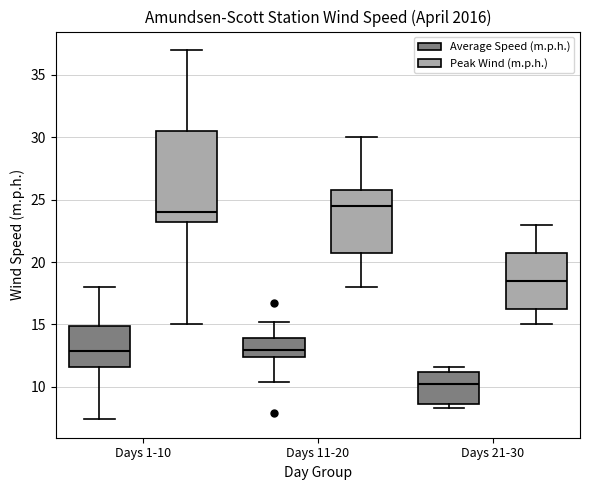

Reading left to right, transcribe this box plot: for each box, give where its median line is, the range the box spans, and where its two whiskers end, as read against the y-axis. The values are not printed on the chart, so give them approximately, as read against the axis.

Days 1-10 (Average Speed (m.p.h.)): median 13.0, box 11.5 to 15.0, whiskers 7.5 to 18.0
Days 1-10 (Peak Wind (m.p.h.)): median 24.0, box 23.5 to 30.5, whiskers 15.0 to 37.0
Days 11-20 (Average Speed (m.p.h.)): median 13.0, box 12.5 to 14.0, whiskers 10.5 to 15.0
Days 11-20 (Peak Wind (m.p.h.)): median 24.5, box 21.0 to 26.0, whiskers 18.0 to 30.0
Days 21-30 (Average Speed (m.p.h.)): median 10.0, box 8.5 to 11.0, whiskers 8.5 (just below the box's lower edge) to 11.5
Days 21-30 (Peak Wind (m.p.h.)): median 18.5, box 16.5 to 21.0, whiskers 15.0 to 23.0